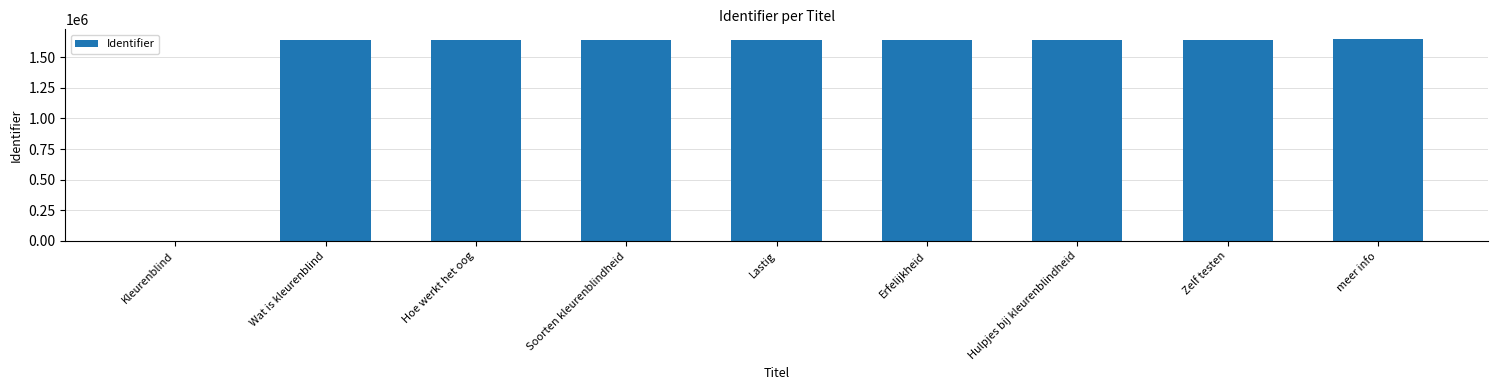

What is the sum of the values at Hulpjes bij kleurenblindheid and Wat is kleurenblind?

3286748